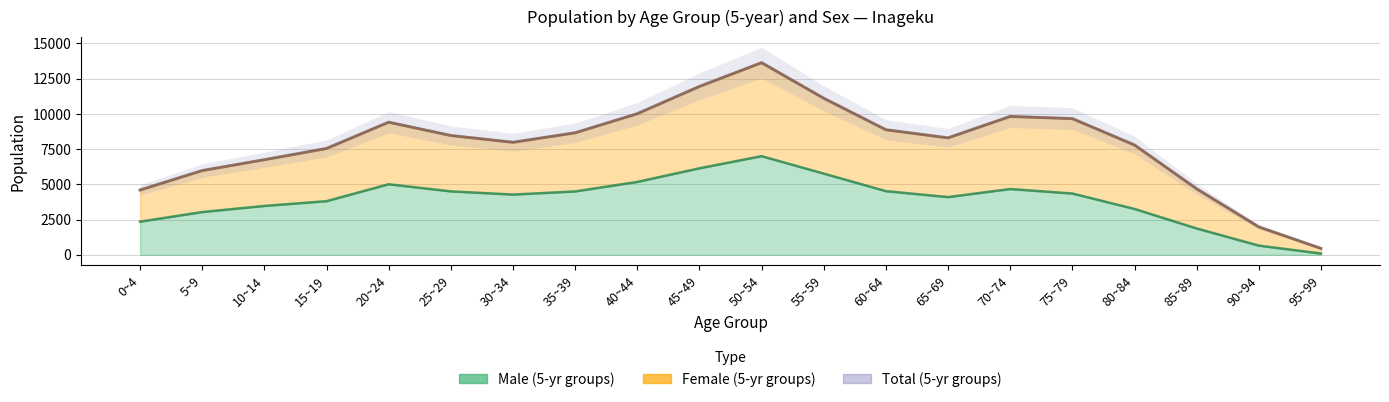

What is the average value?

7882